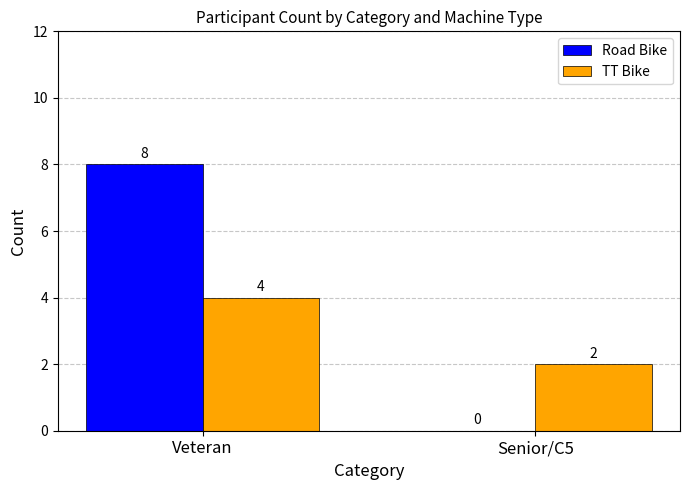

Reading left to right, what are all the values shown in this chart?

Road Bike: 8	0
TT Bike: 4	2